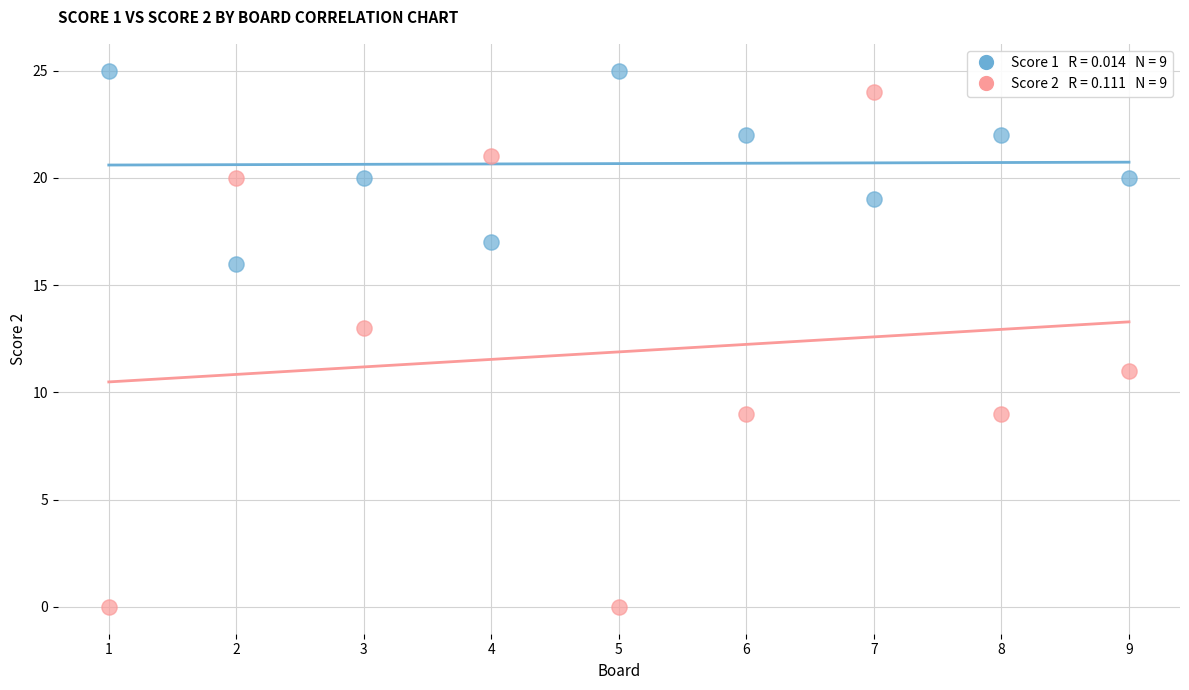

Across all data points, what is the range of Y values (max minus min)?

25